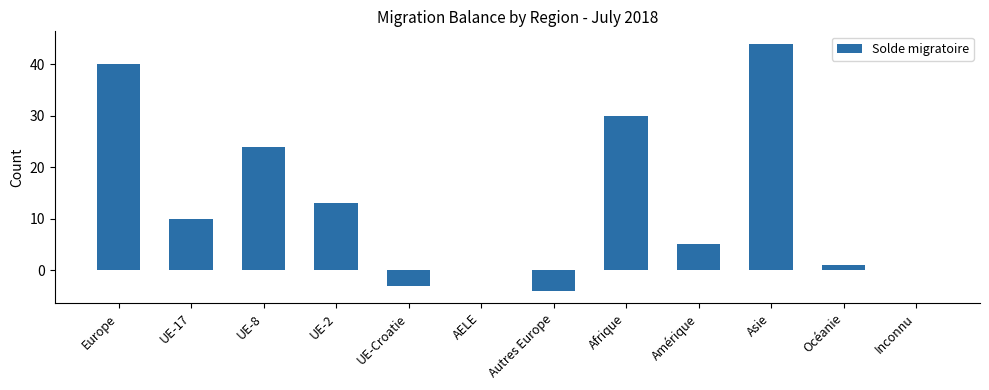

True or false: the data shows 44 at Asie.

True